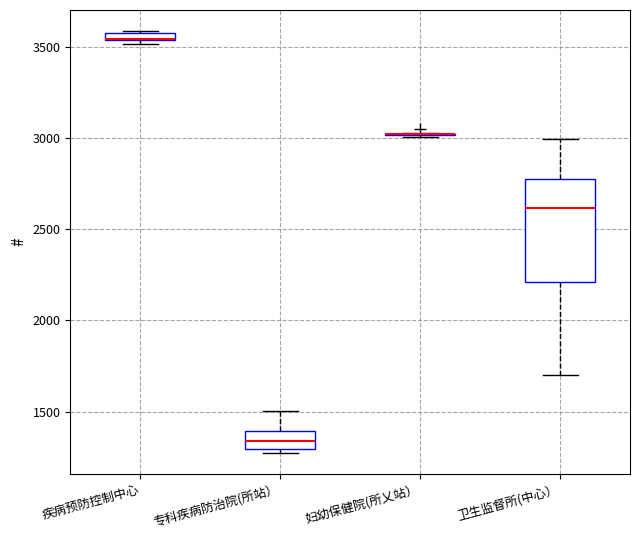

Where is the lower edge of the box for 专科疾病防治院(所站） on the y-axis? The values are not printed on the chart, so give them approximately, as read against the axis.

1300